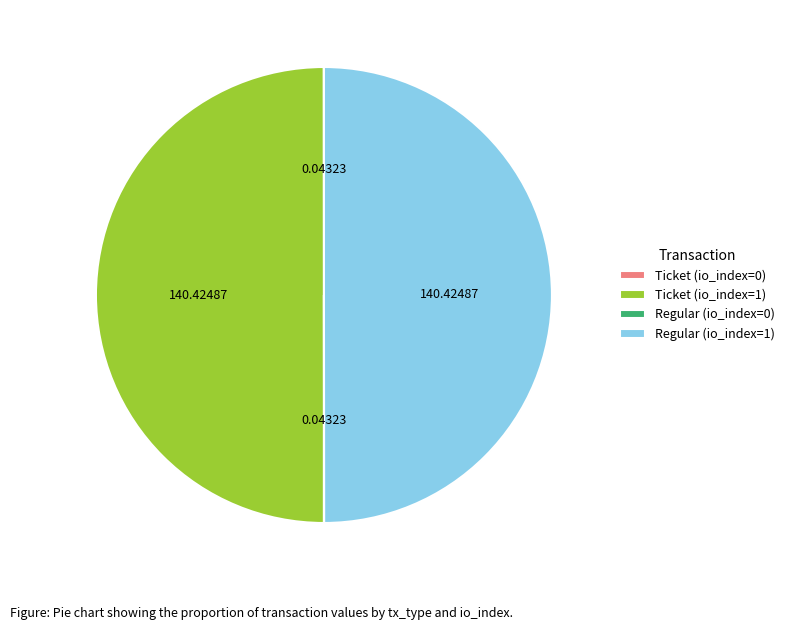

To the nearest percent, what is the difference between the largest and smallest slice percentages?

50%